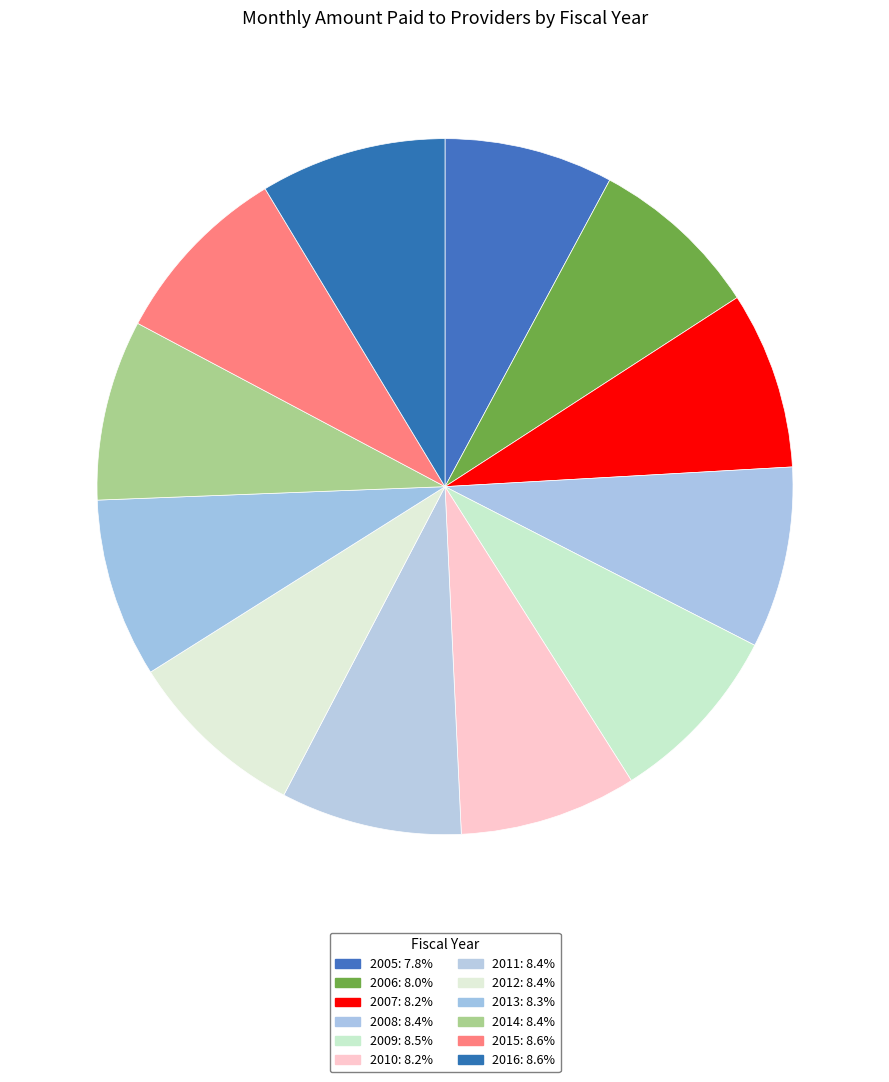

What portion of the pie excludes 2015?

91.4%